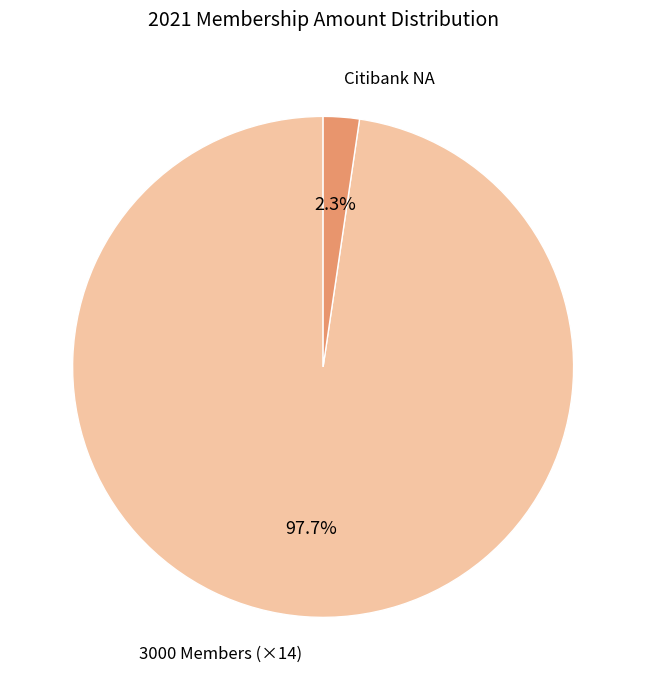

Which slice is the largest?

3000 Members (×14)